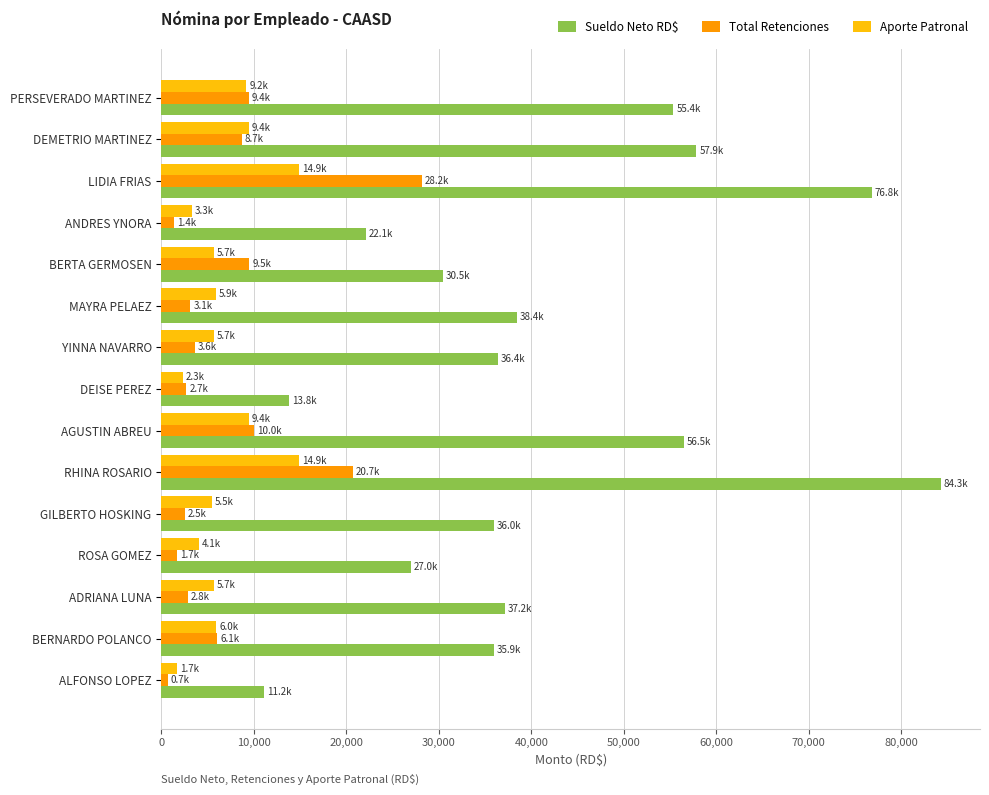

At how many categories does at least one series exceed 62672?

2